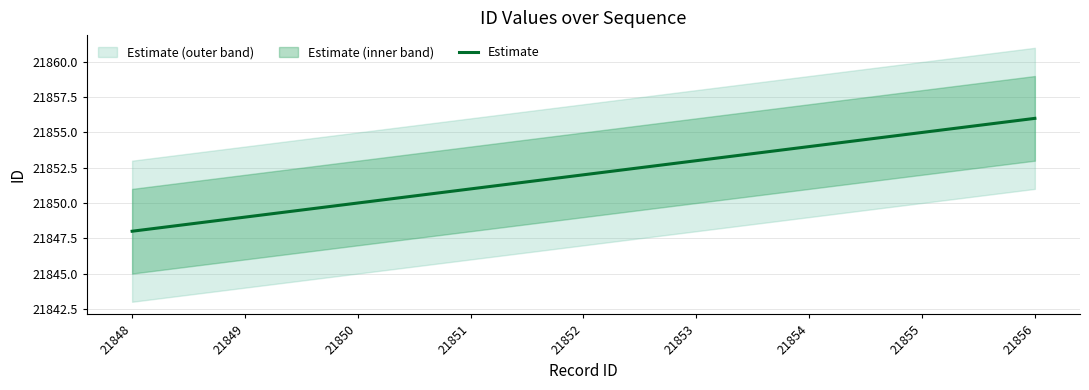

What is the value of the 4th point from the left?

21851